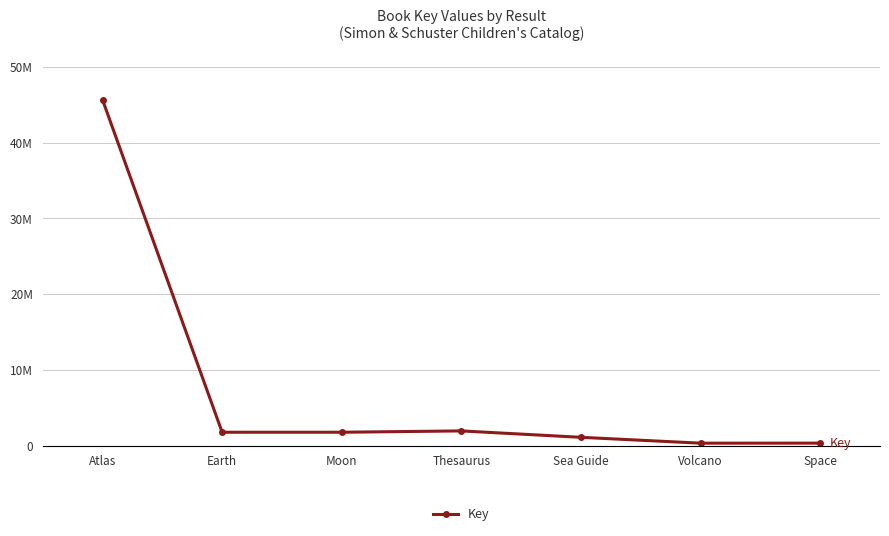

The value at Sea Guide is 1813450. True or false?

False